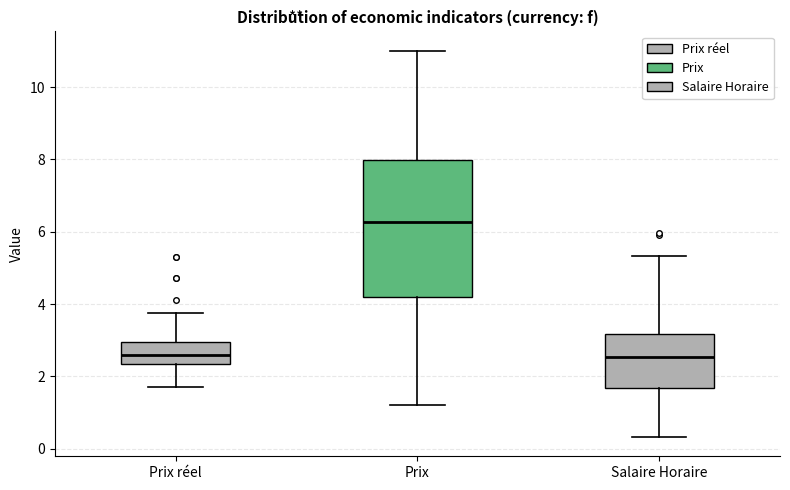

Reading left to right, transcribe this box plot: for each box, give where its median line is, the range the box spans, and where its two whiskers end, as read against the y-axis. The values are not printed on the chart, so give them approximately, as read against the axis.

Prix réel: median 2.6, box 2.4 to 3.0, whiskers 1.6 to 3.8
Prix: median 6.2, box 4.2 to 8.0, whiskers 1.2 to 11.0
Salaire Horaire: median 2.6, box 1.6 to 3.2, whiskers 0.4 to 5.4